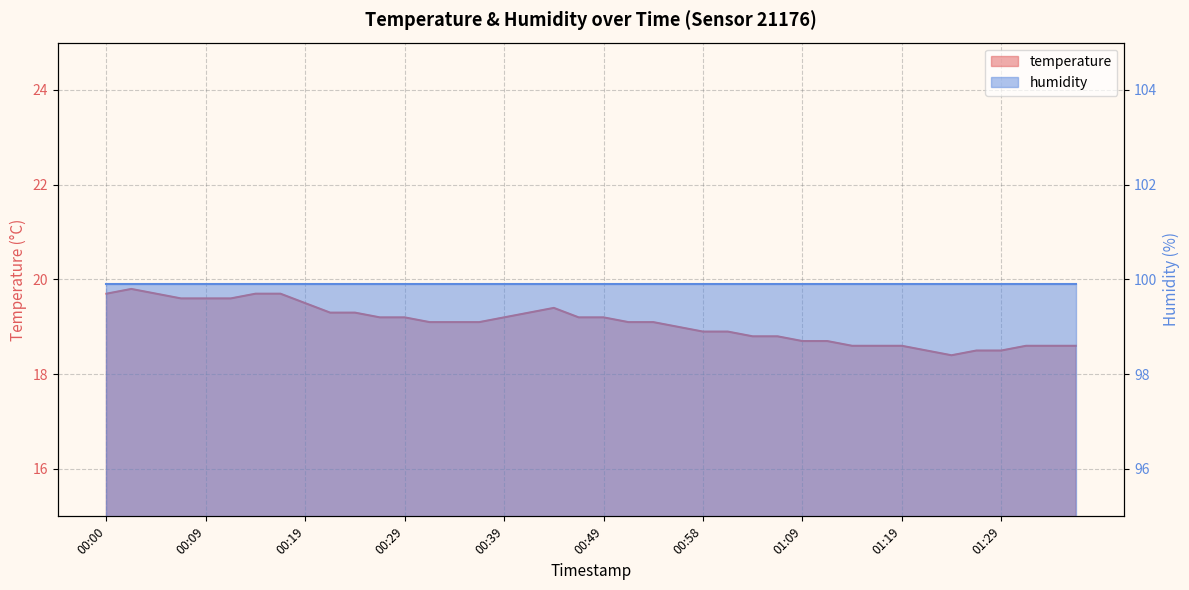

How many points are lower than both their immediate neighbors (excluding endpoints)?

1